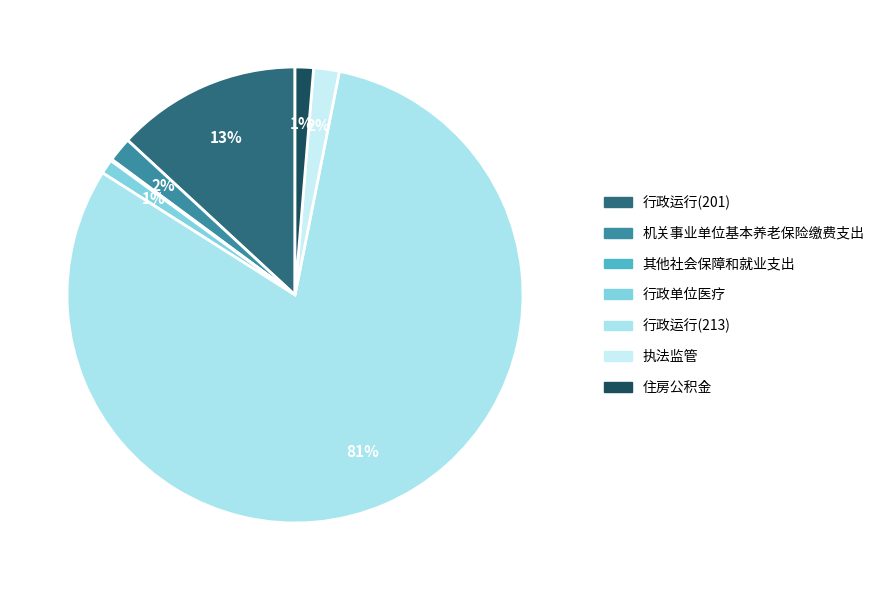

To the nearest percent, what is the difference between the largest and smallest slice percentages?

81%